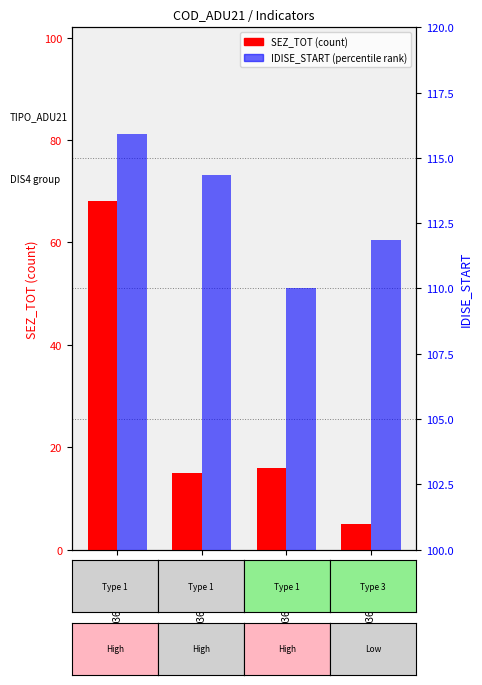

How many series are shown in this chart?

2